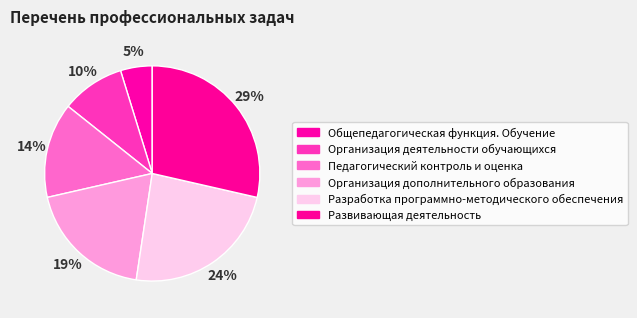

How much of the chart is everything except Развивающая деятельность?

71.4%